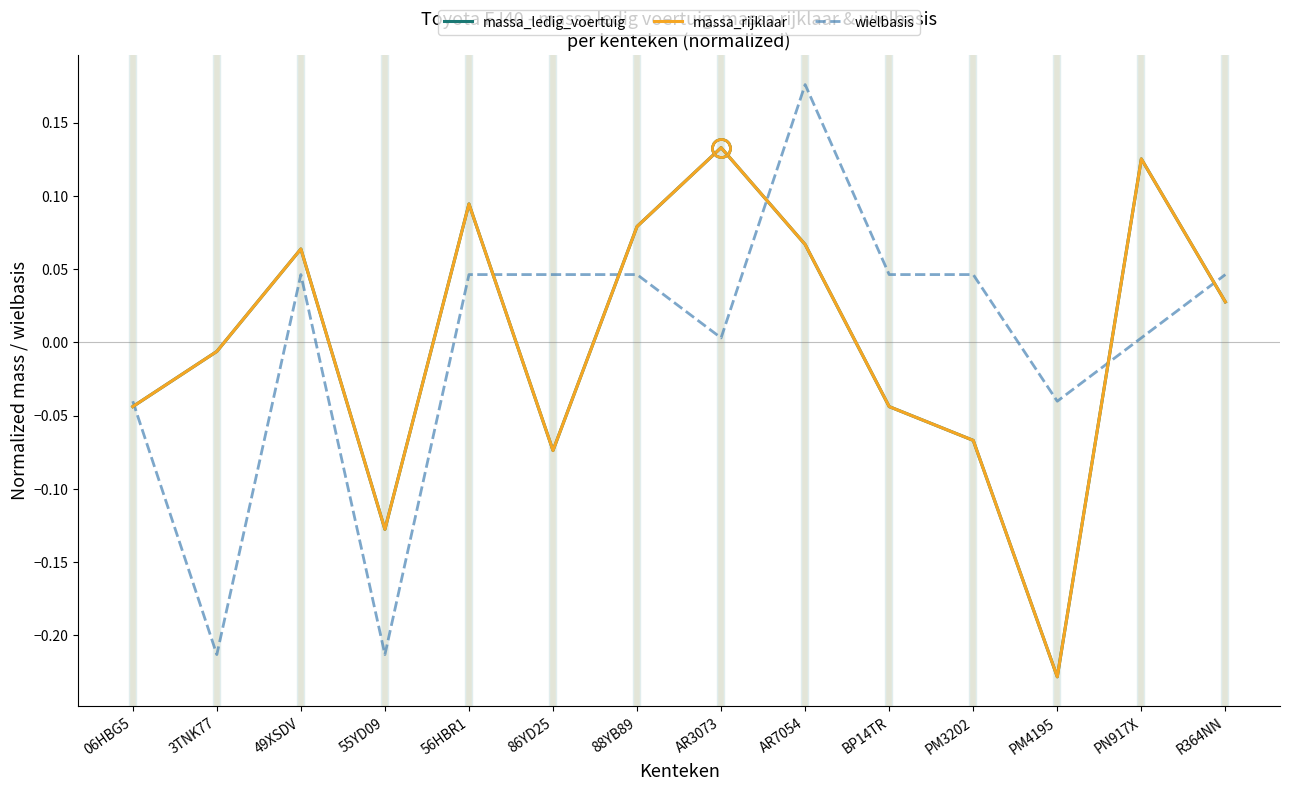

What is the highest value of the massa_rijklaar series?

0.1